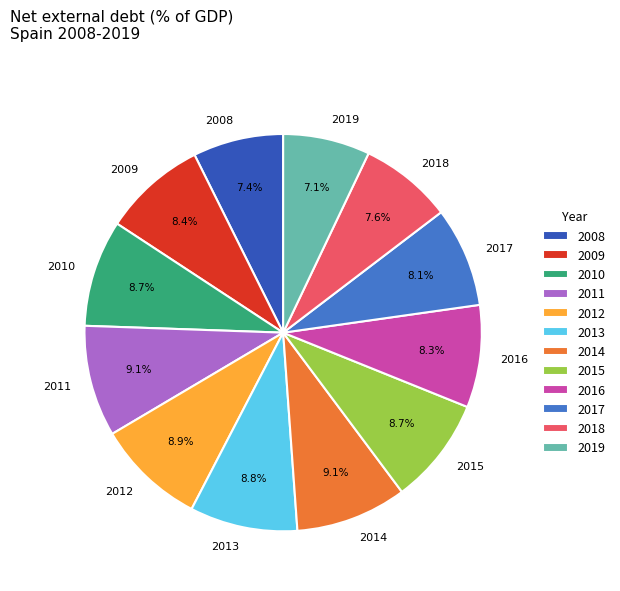

To the nearest percent, what is the difference between the 2017 and 2012 slice percentages?

1%